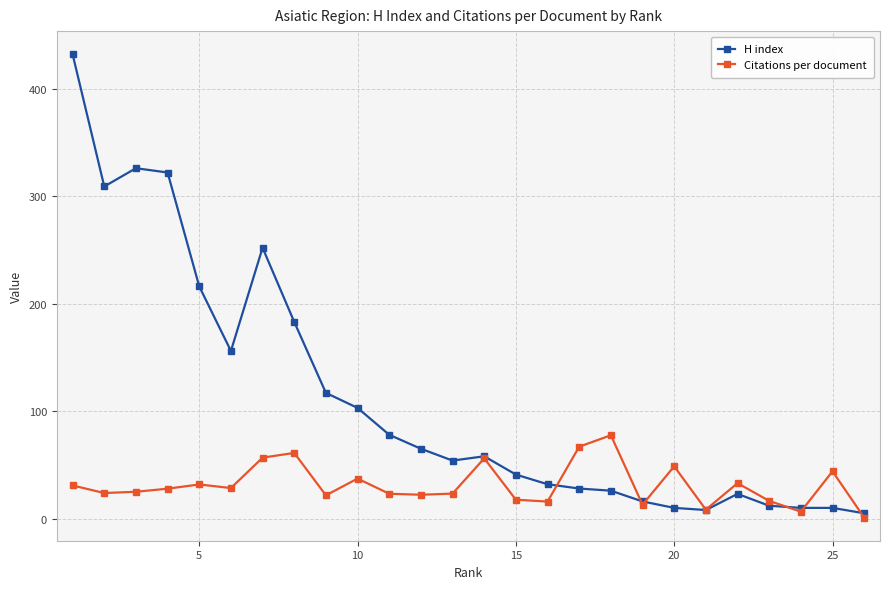

Which series has the largest range (max minus min)?

H index